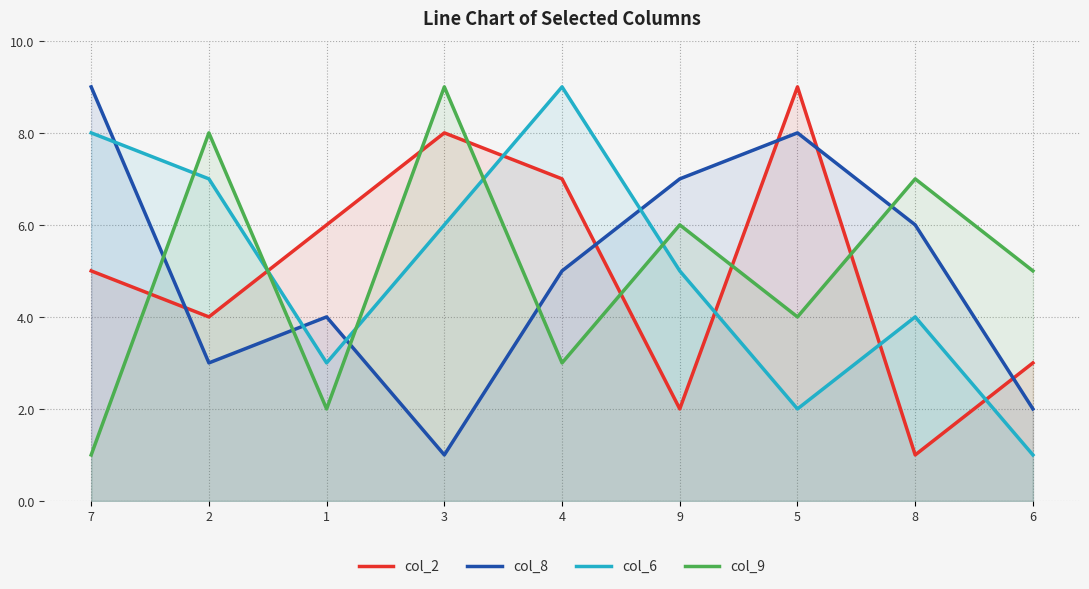

Does the chart have visible grid lines?

Yes